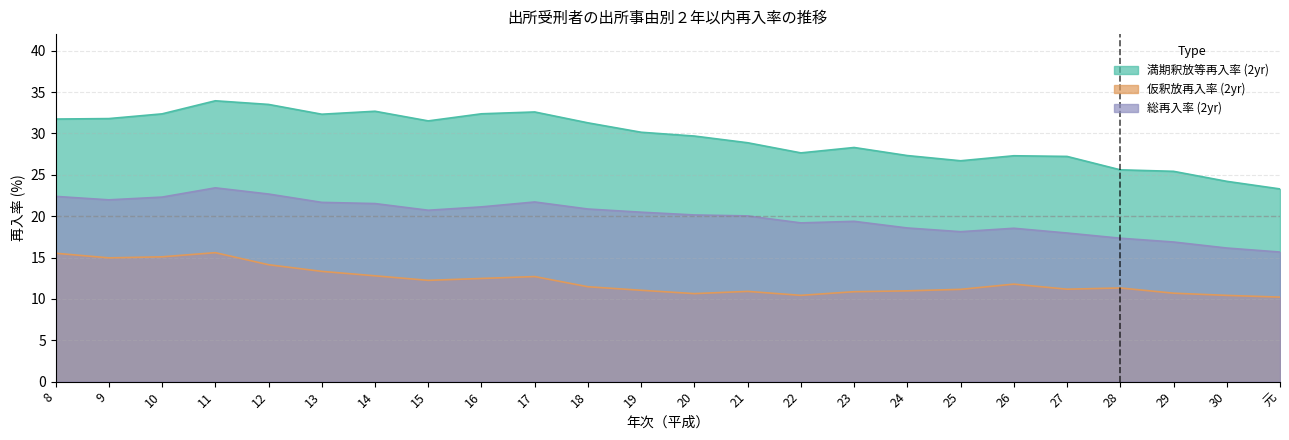

The value of 仮釈放再入率 (2yr) at 14 is 19.1. True or false?

False